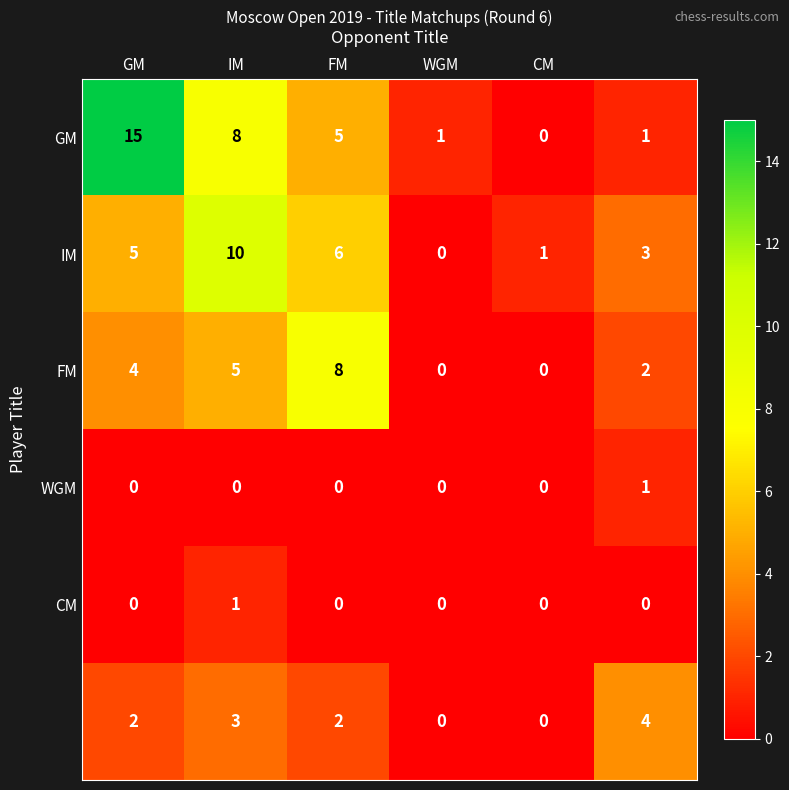

Count the number of categories in the chart.

6